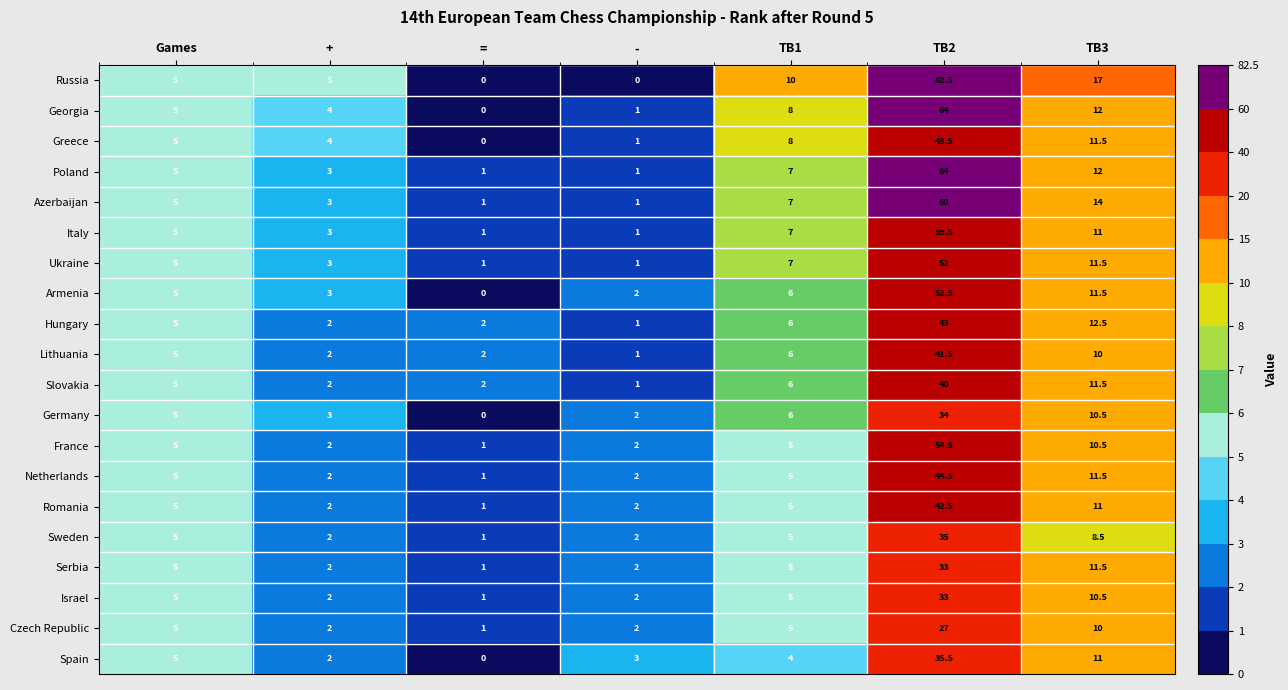

What is the difference between the Spain values at TB1 and +?

2.0